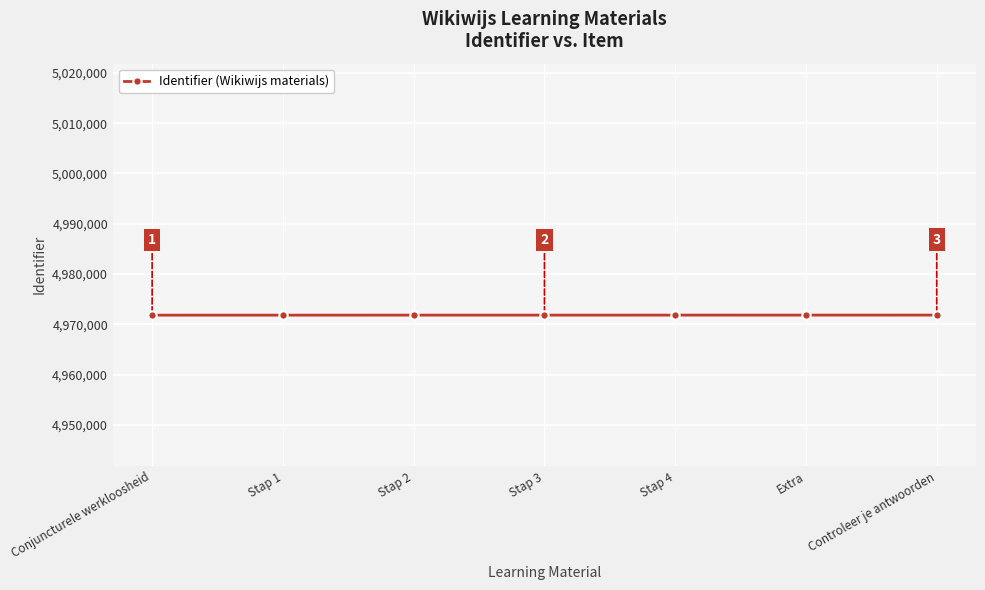

What is the label of the 3rd point from the right?

Stap 4